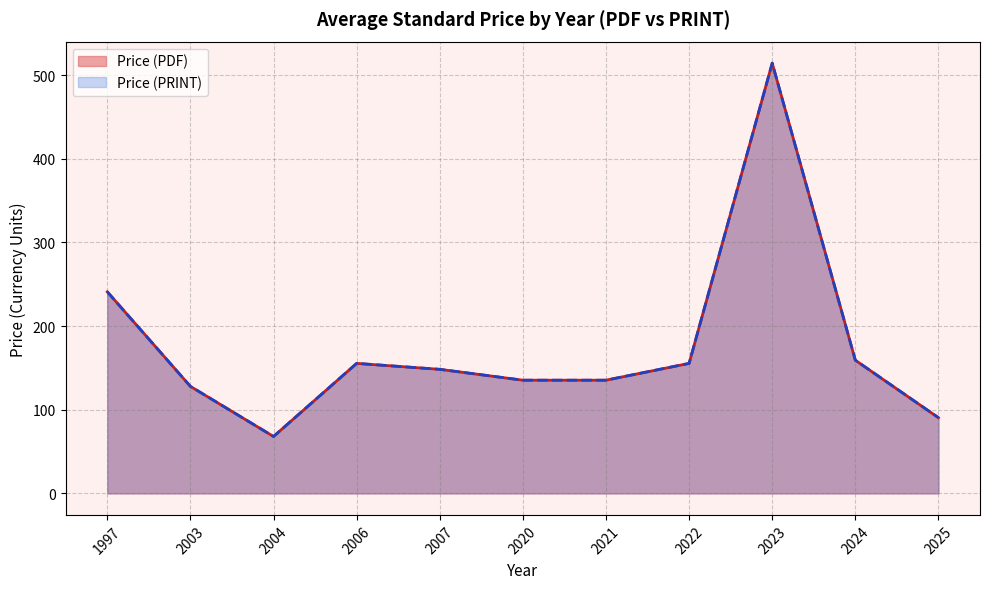

Does the chart display data point markers on the line(s)?

No